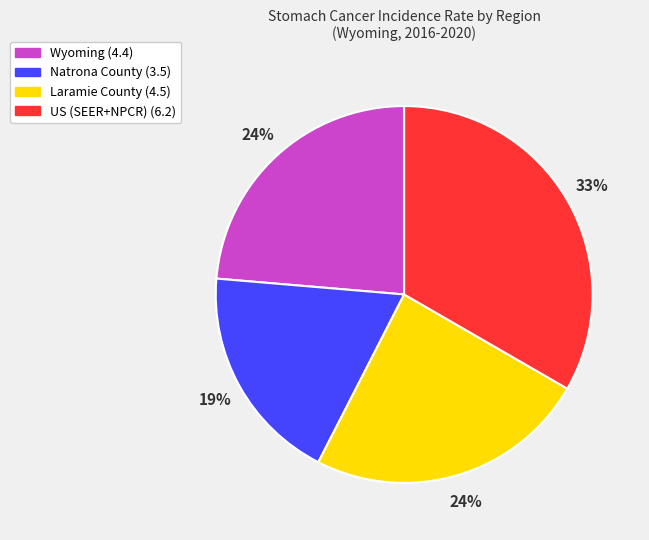

Does Wyoming account for over 50% of the chart?

No